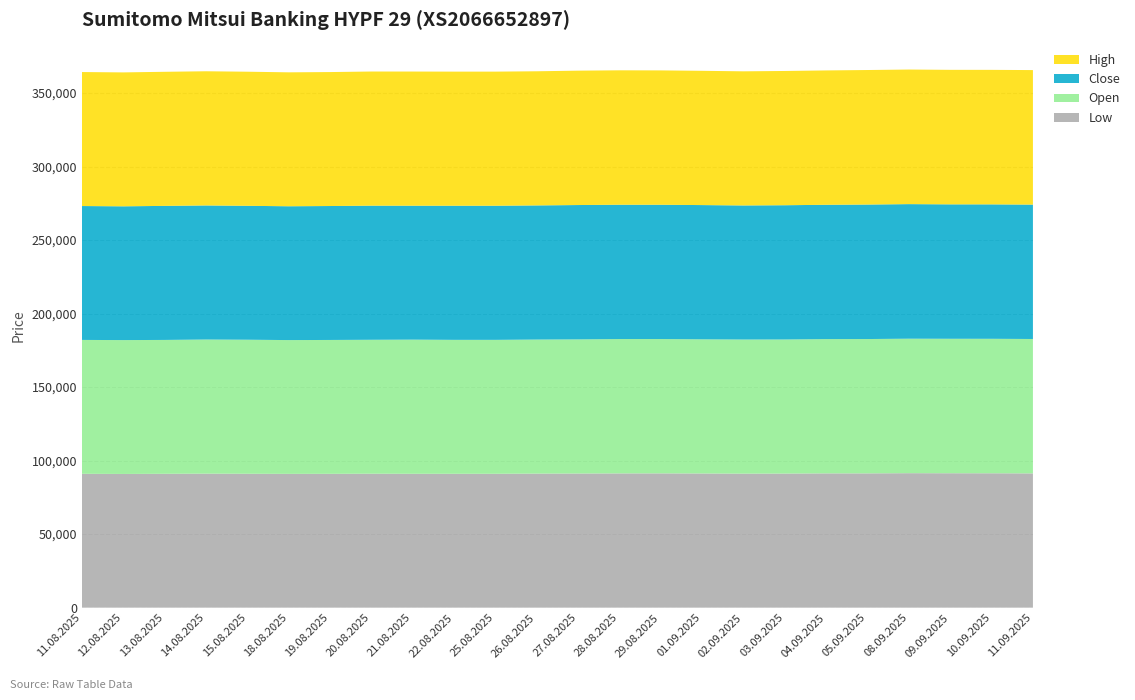

Reading left to right, extract all data points from this chart.

Low: 91040	90935	91040	91140	91065	90995	91020	91100	91045	91050	91050	91170	91230	91310	91330	91255	91140	91190	91330	91330	91465	91420	91400	91315
Open: 91060	91050	91055	91235	91175	90995	91055	91100	91255	91095	91095	91185	91240	91390	91370	91255	91235	91215	91335	91370	91470	91460	91465	91415
Close: 91065	90990	91175	91180	91075	91025	91100	91210	91080	91220	91220	91230	91375	91350	91335	91305	91180	91310	91345	91475	91535	91430	91435	91400
High: 91135	91085	91200	91275	91215	91095	91115	91250	91260	91220	91220	91240	91400	91430	91385	91325	91235	91315	91390	91505	91535	91495	91490	91505